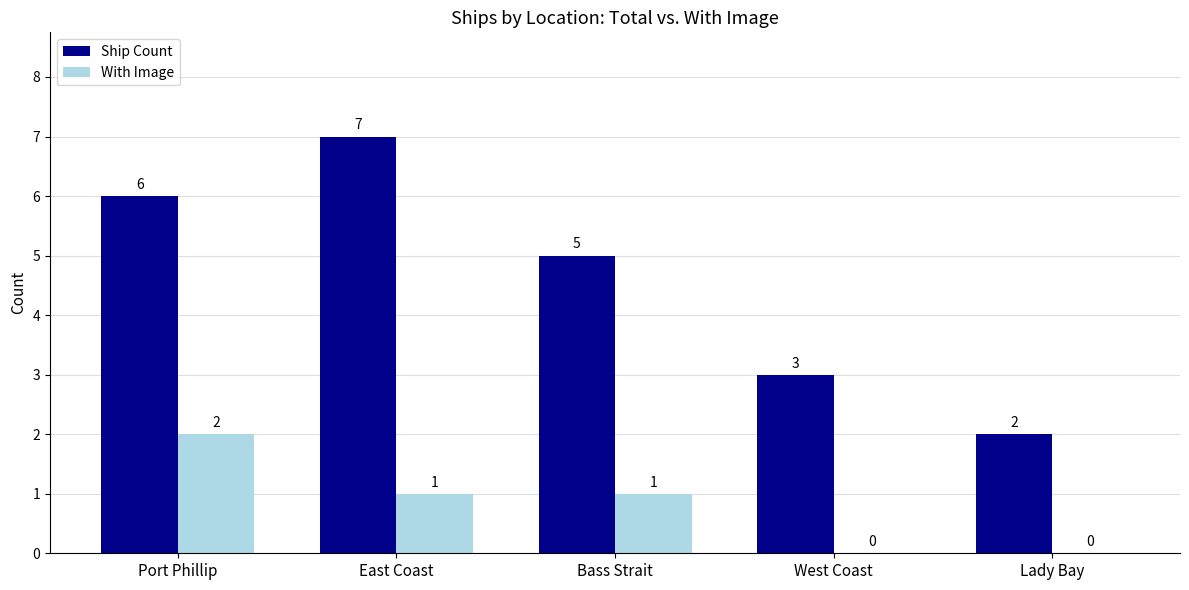

What is the sum of the With Image values at Port Phillip and Bass Strait?

3